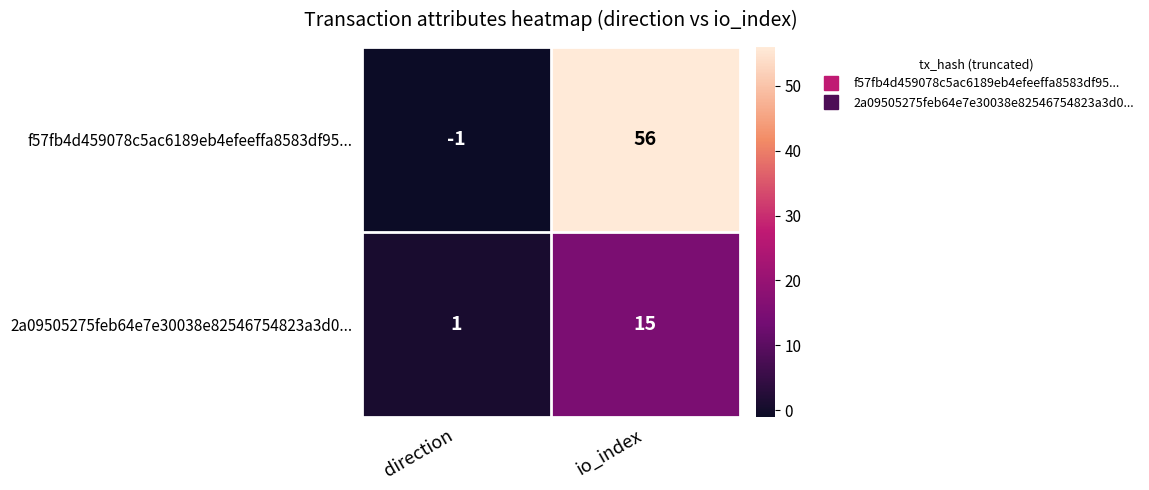

What is the difference between the f57fb4d459078c5ac6189eb4efeeffa8583df95... values at io_index and direction?

57